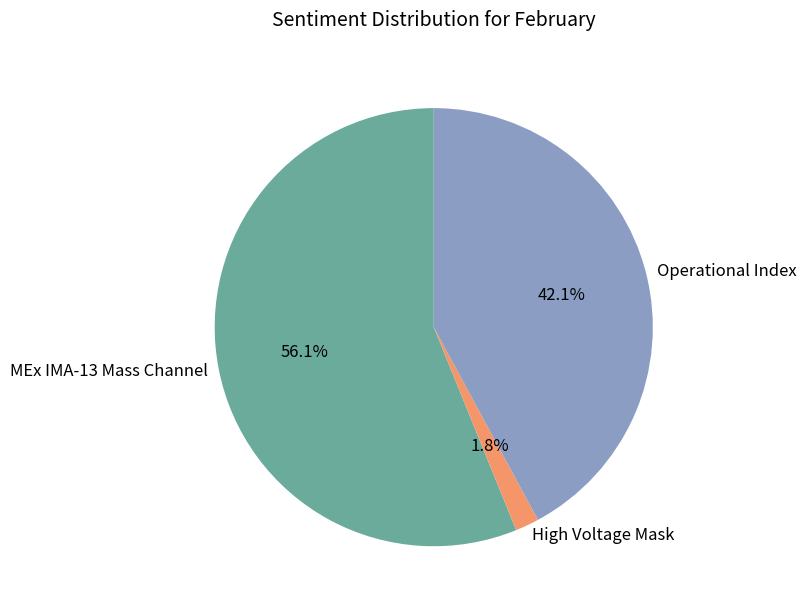

To the nearest percent, what is the average slice percentage?

33%